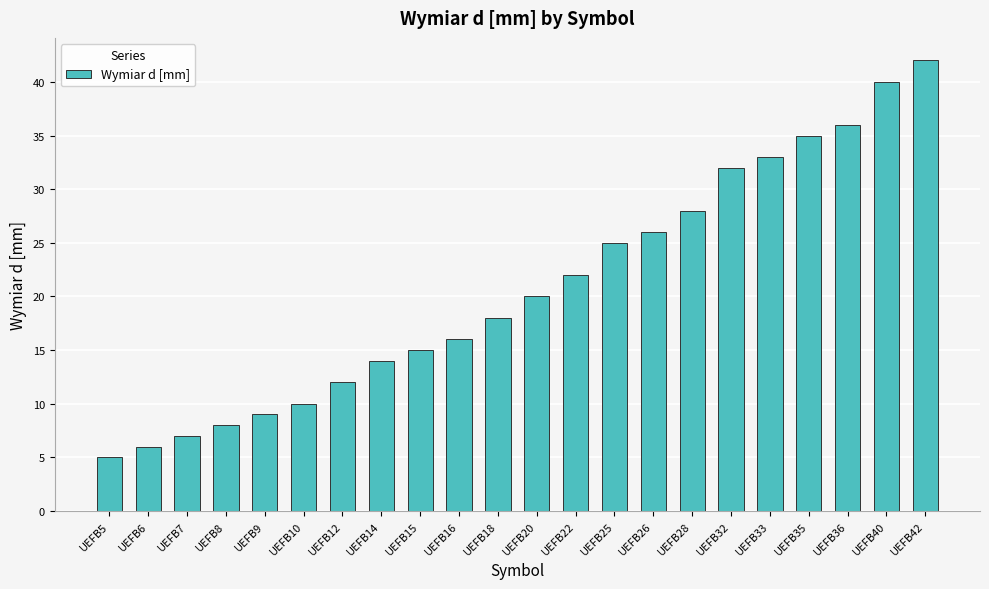

What is the difference between the maximum and minimum values?

37